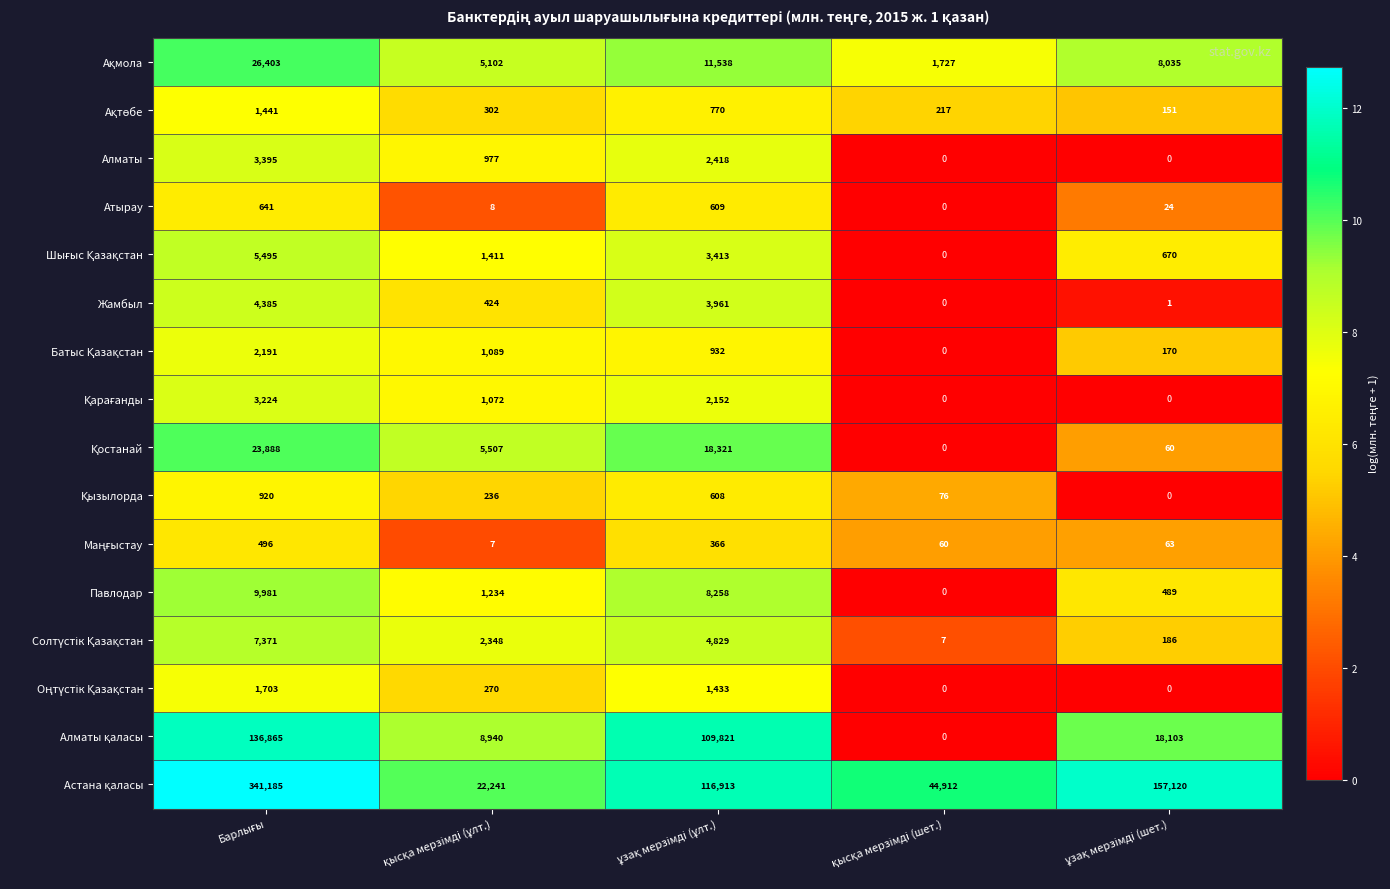

What is the difference between the second highest and minimum values in the Атырау series?

609